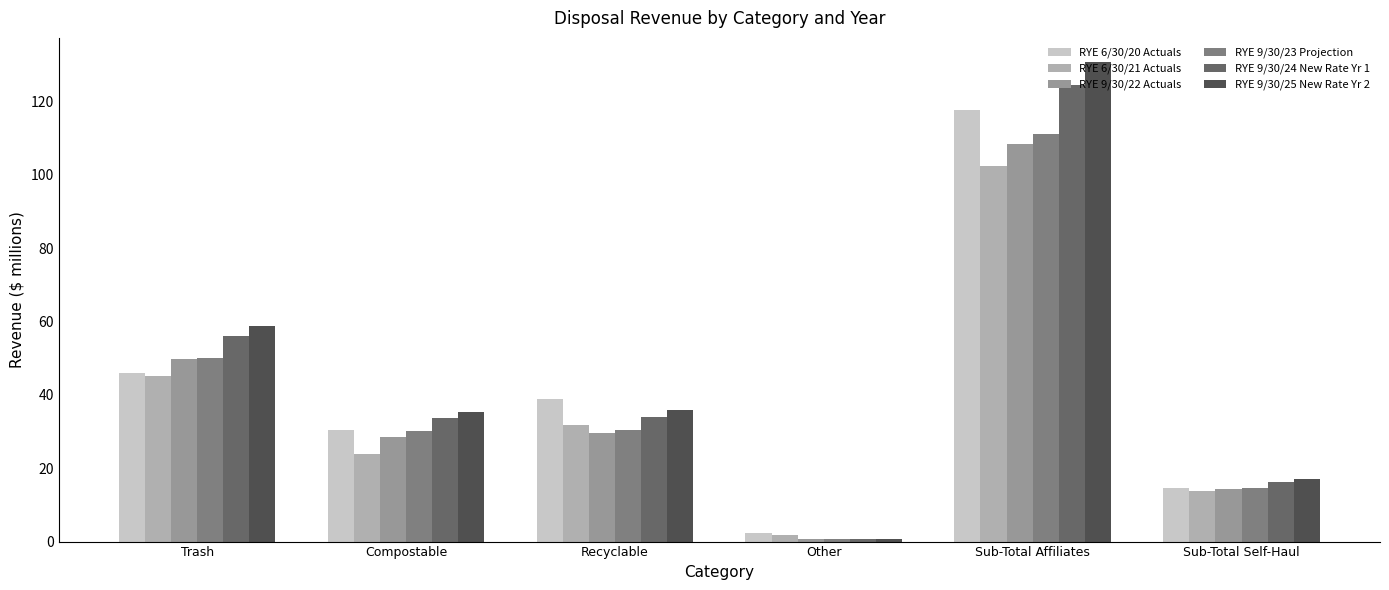

What is the average value of the RYE 6/30/20 Actuals series?

41.6